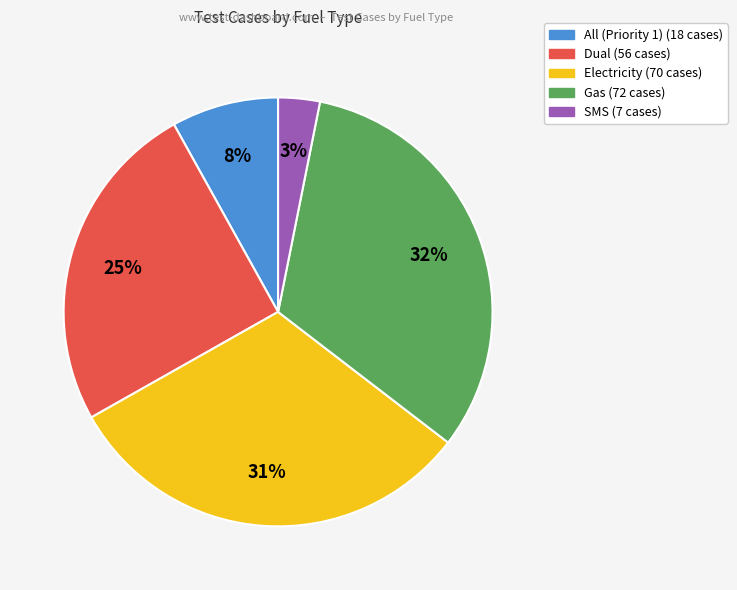

Rank the categories by value from lowest to highest.

SMS, All (Priority 1), Dual, Electricity, Gas